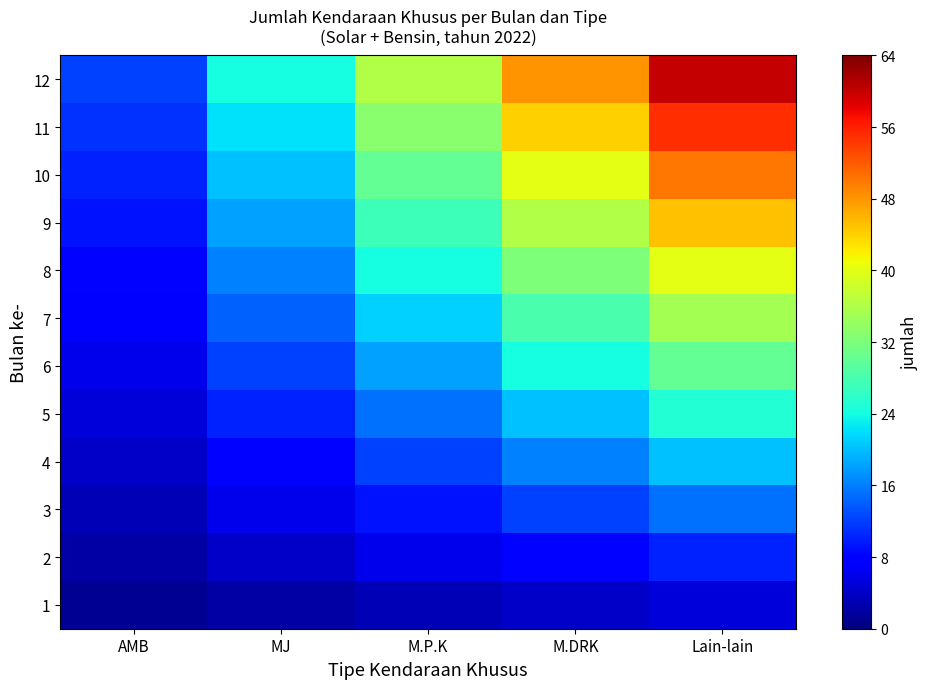

Which series has the largest range (max minus min)?

12